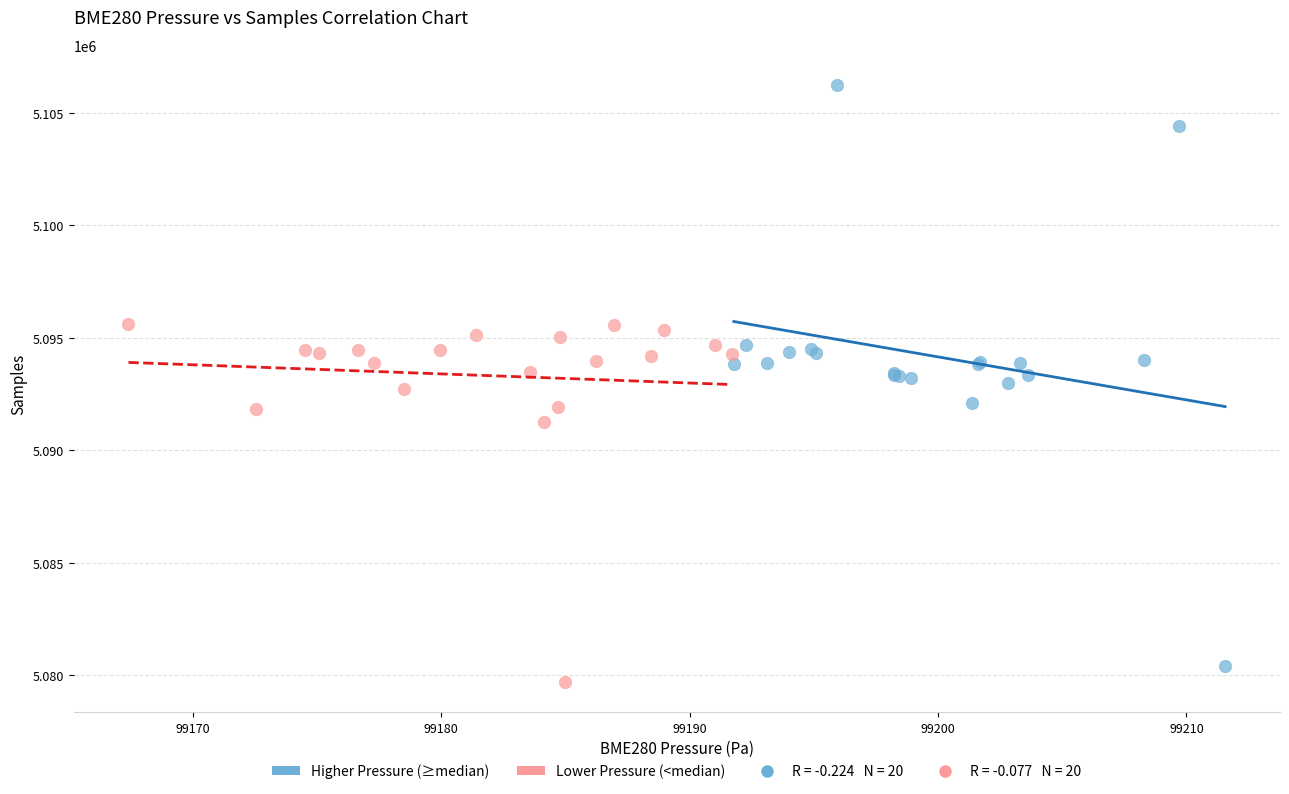

Which series reaches the maximum Y coordinate?

Higher Pressure (≥median)